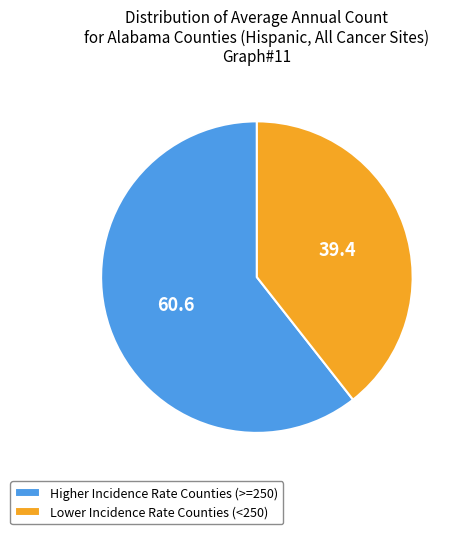

How many slices are in this pie chart?

2